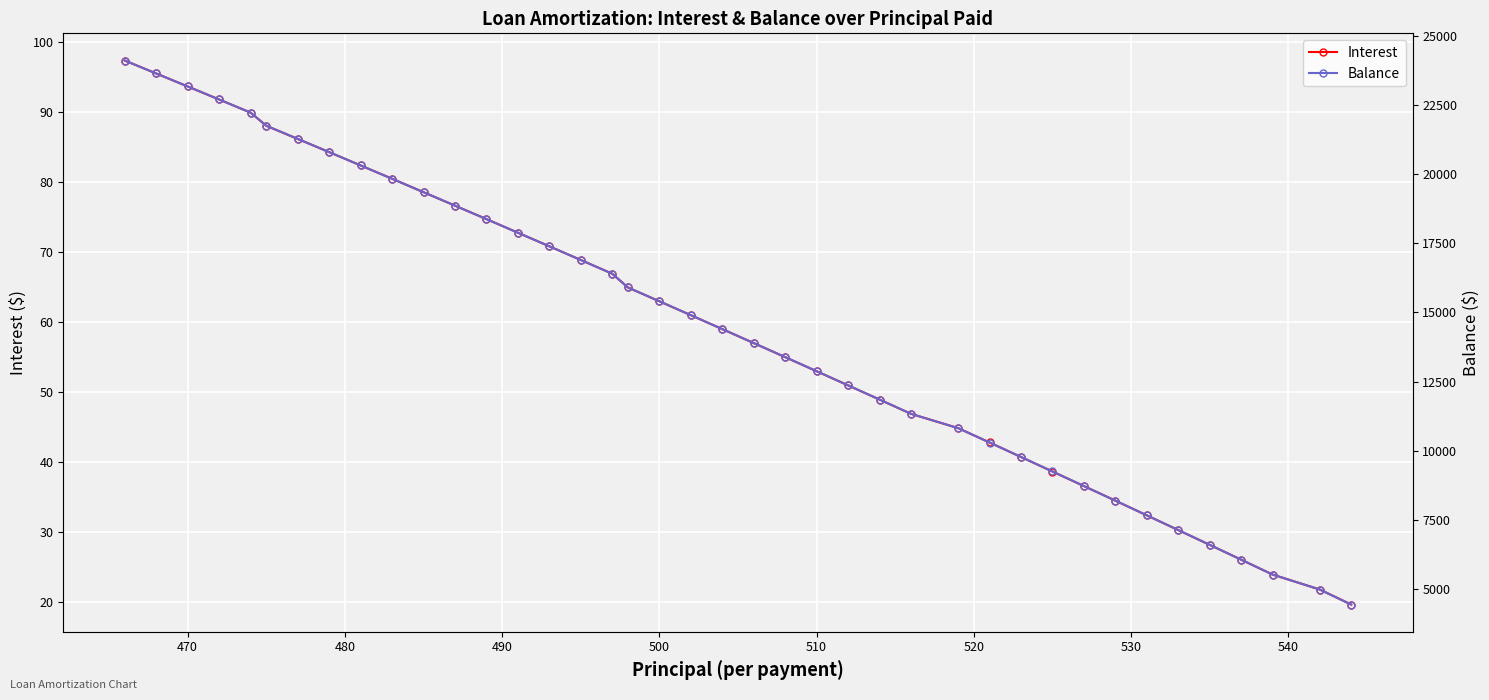

List the series in order of their peak value, highest first.

Balance, Interest